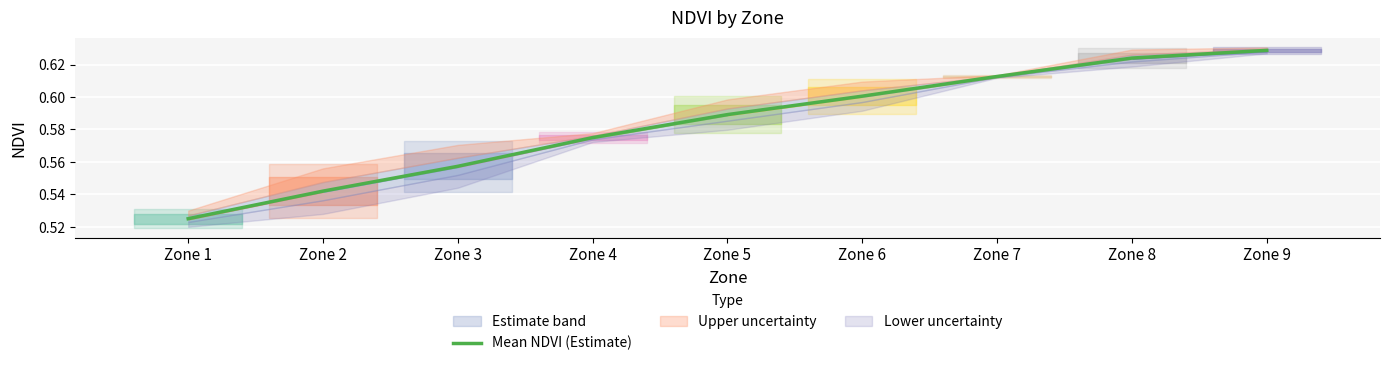

Reading left to right, what are all the values shown in this chart?

0.5	0.5	0.6	0.6	0.6	0.6	0.6	0.6	0.6